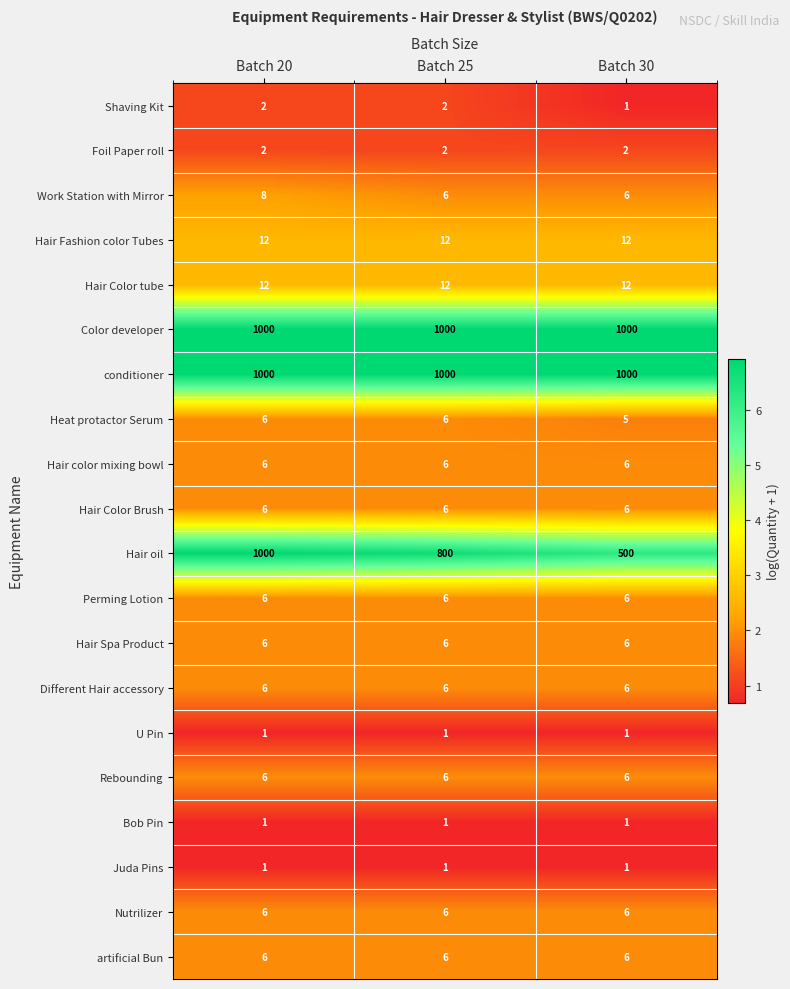

What is the maximum value shown in the chart?

1000